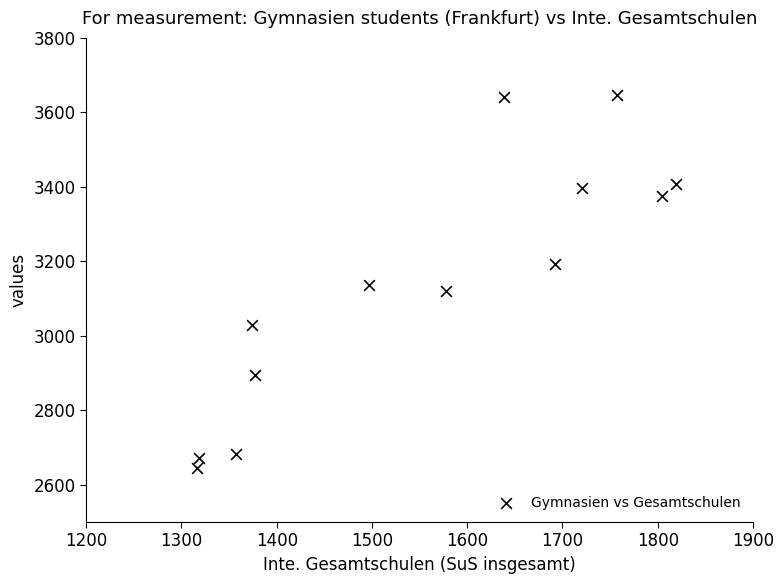

What is the range of X values (max minus min)?

503